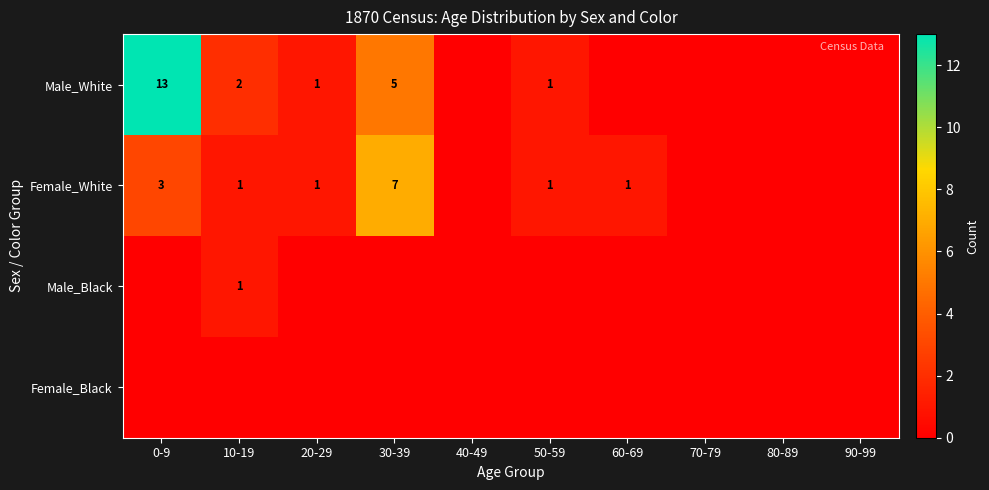

True or false: Male_White has a value of 5 at 30-39.

True